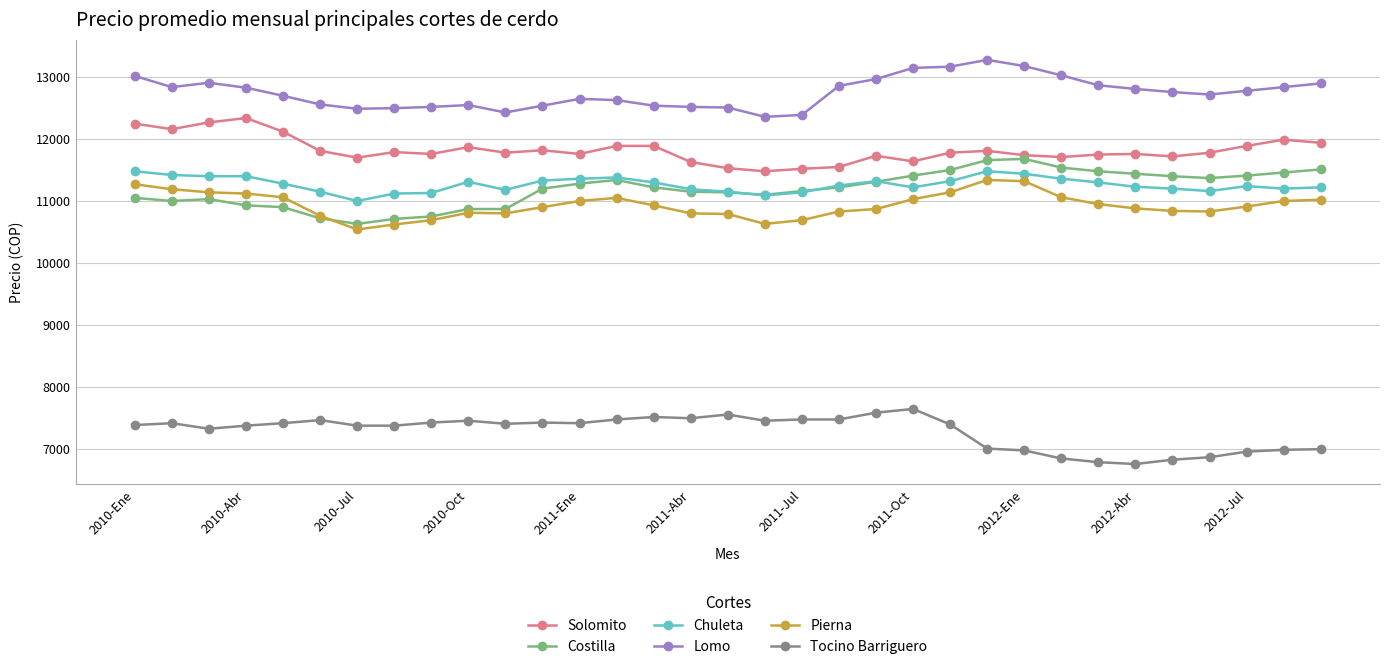

In Lomo, how many points are lower than both neighbors (excluding endpoints)?

5